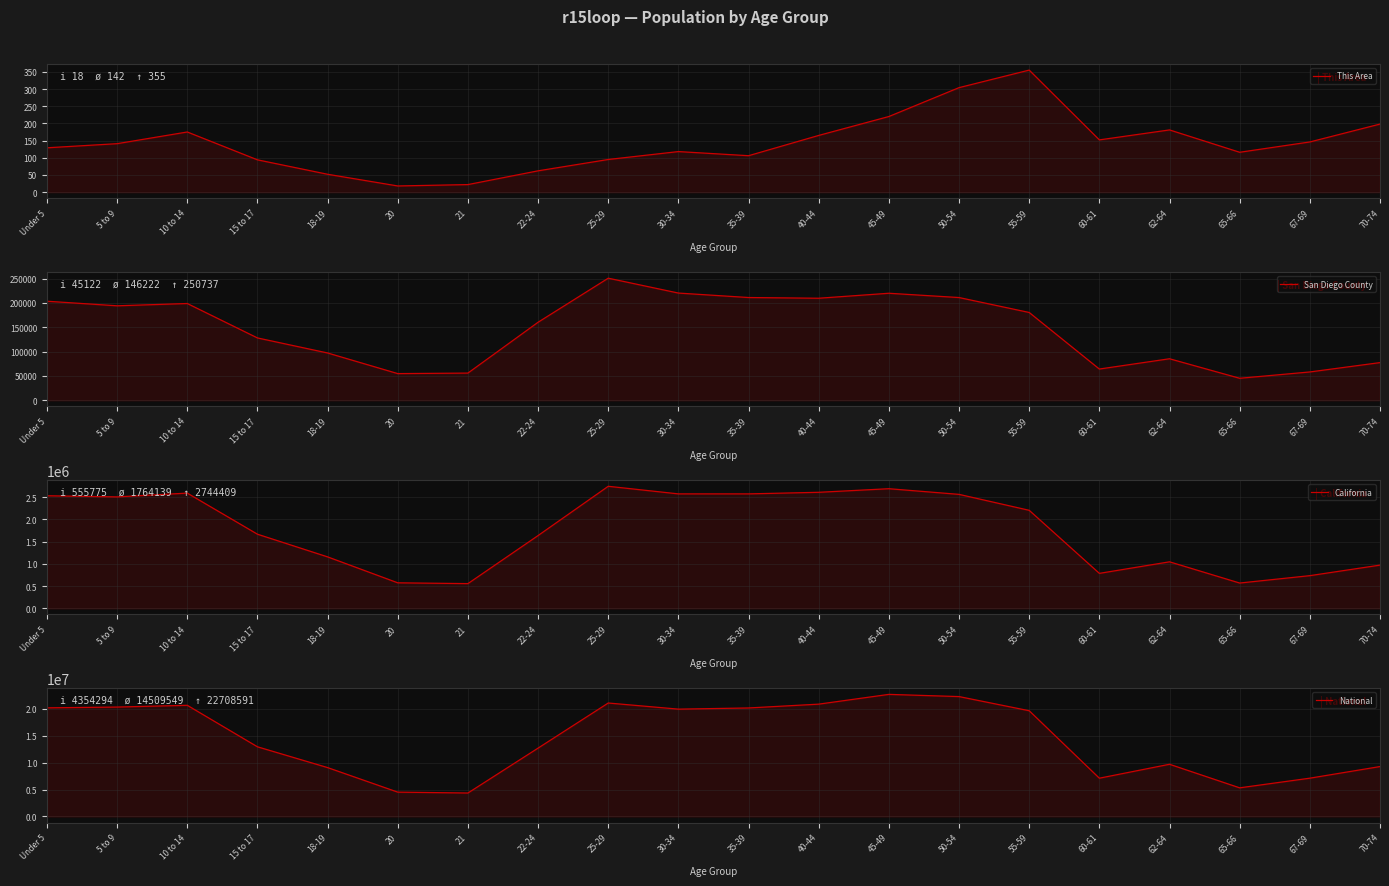

How many interior local peaks does the California series have?

4